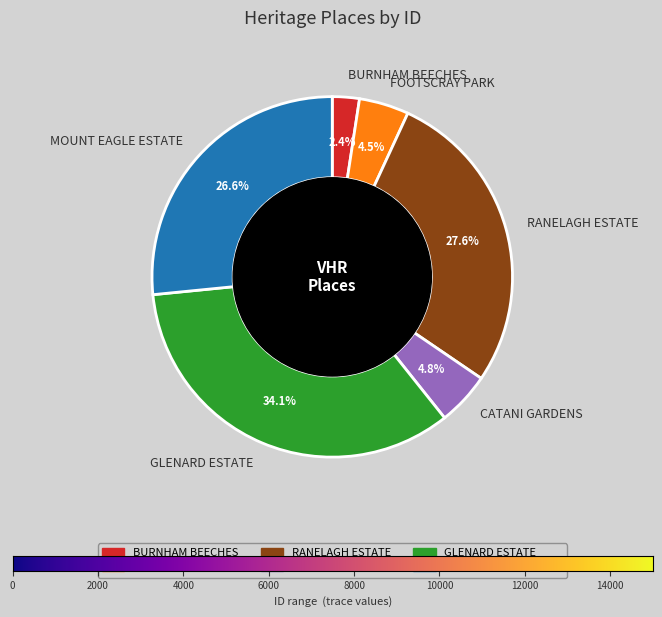

What percentage do BURNHAM BEECHES and FOOTSCRAY PARK together represent?

6.9%